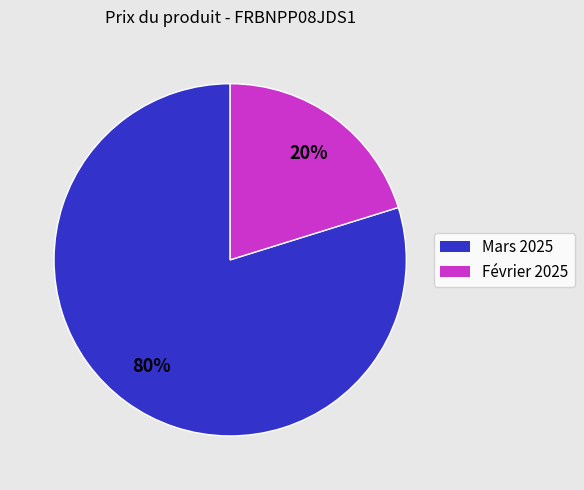

To the nearest percent, what is the difference between the largest and smallest slice percentages?

60%